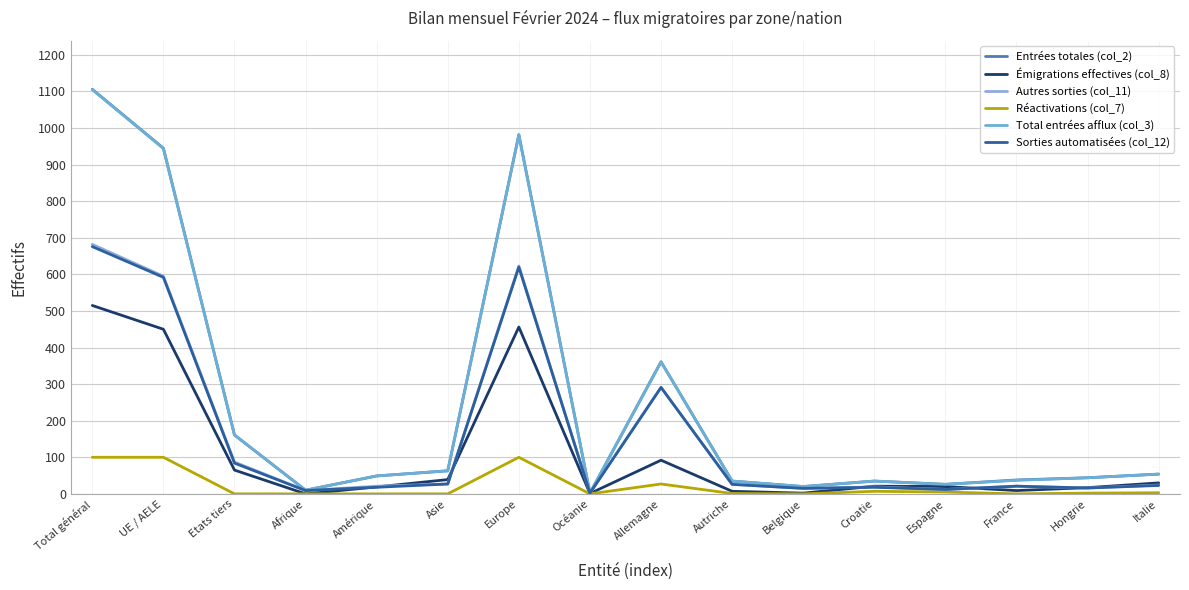

Is this an area chart (filled region under the line)?

No